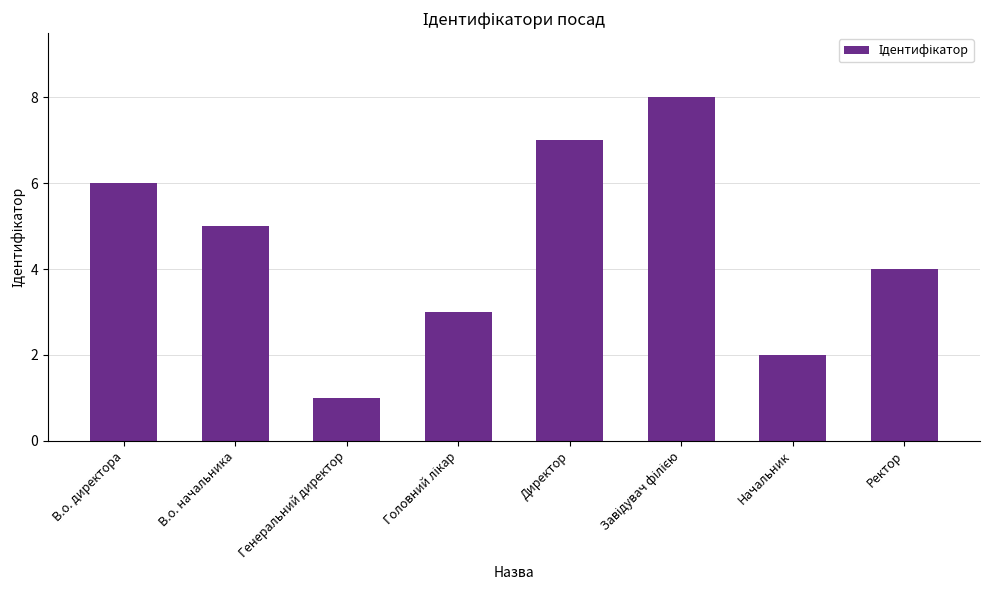

What position from the left is Директор?

5